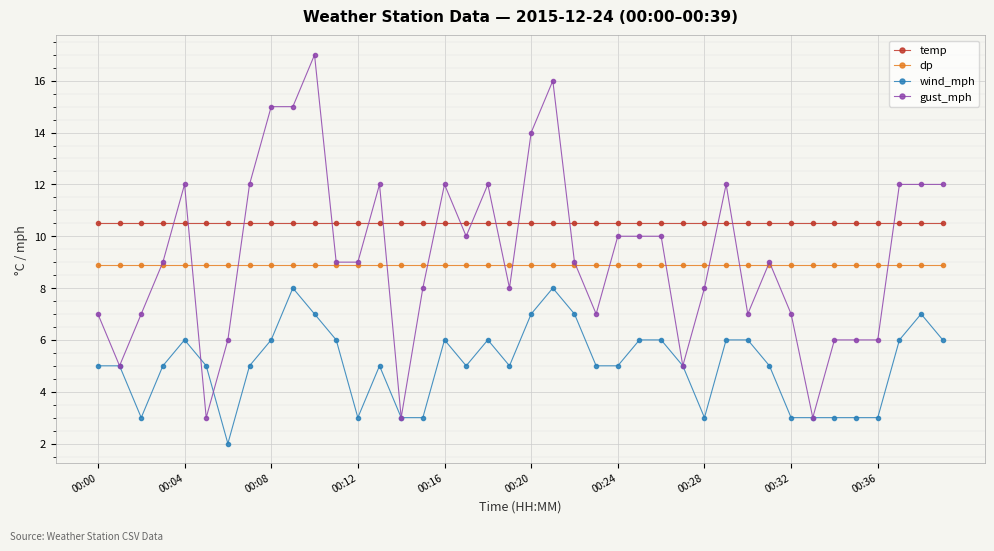

Count the number of data series in this chart.

4